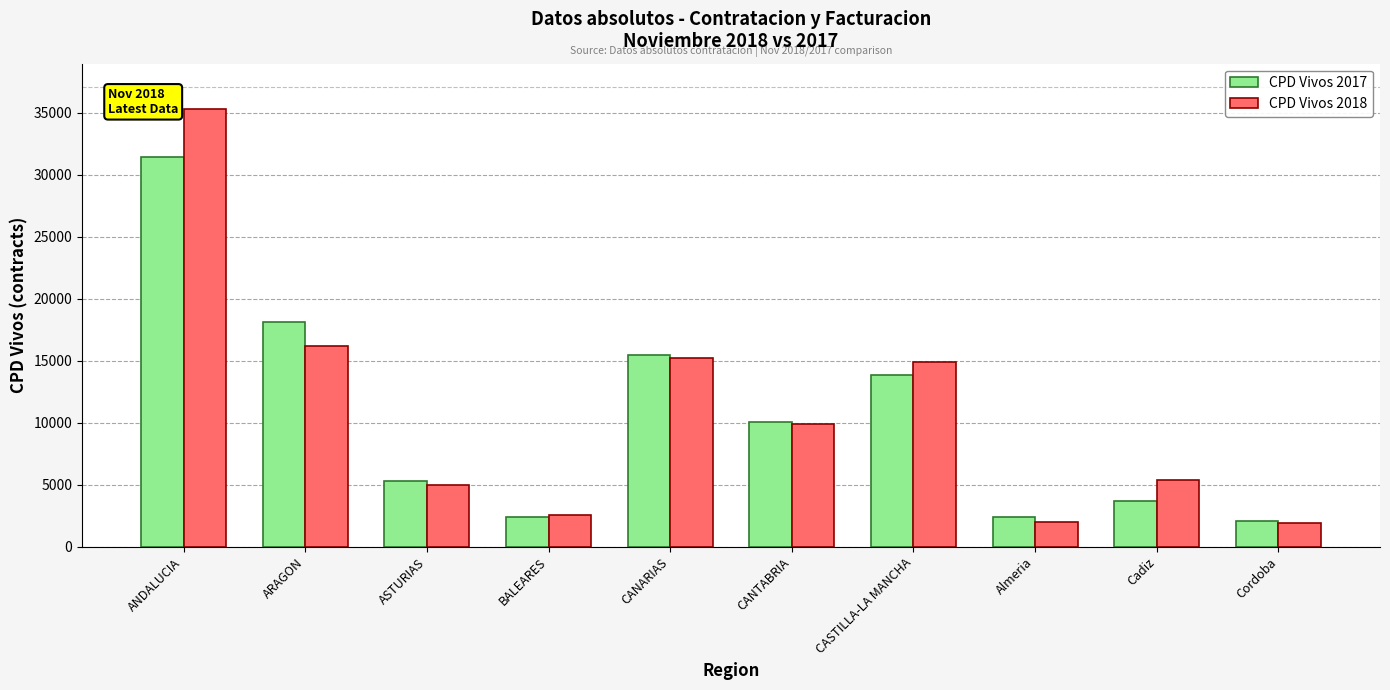

Rank the series by their maximum value, from lowest to highest.

CPD Vivos 2017, CPD Vivos 2018